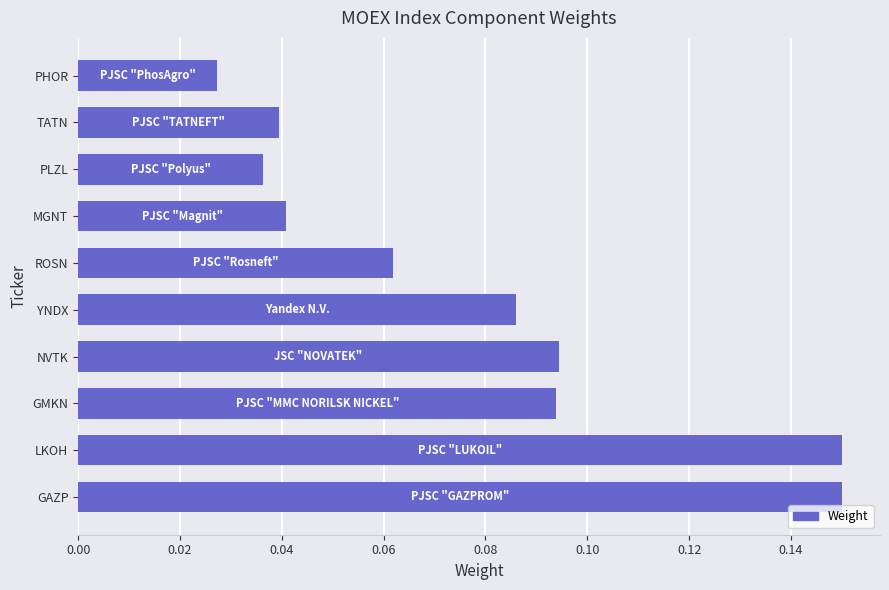

At which category does the chart reach its minimum across all series?

PHOR